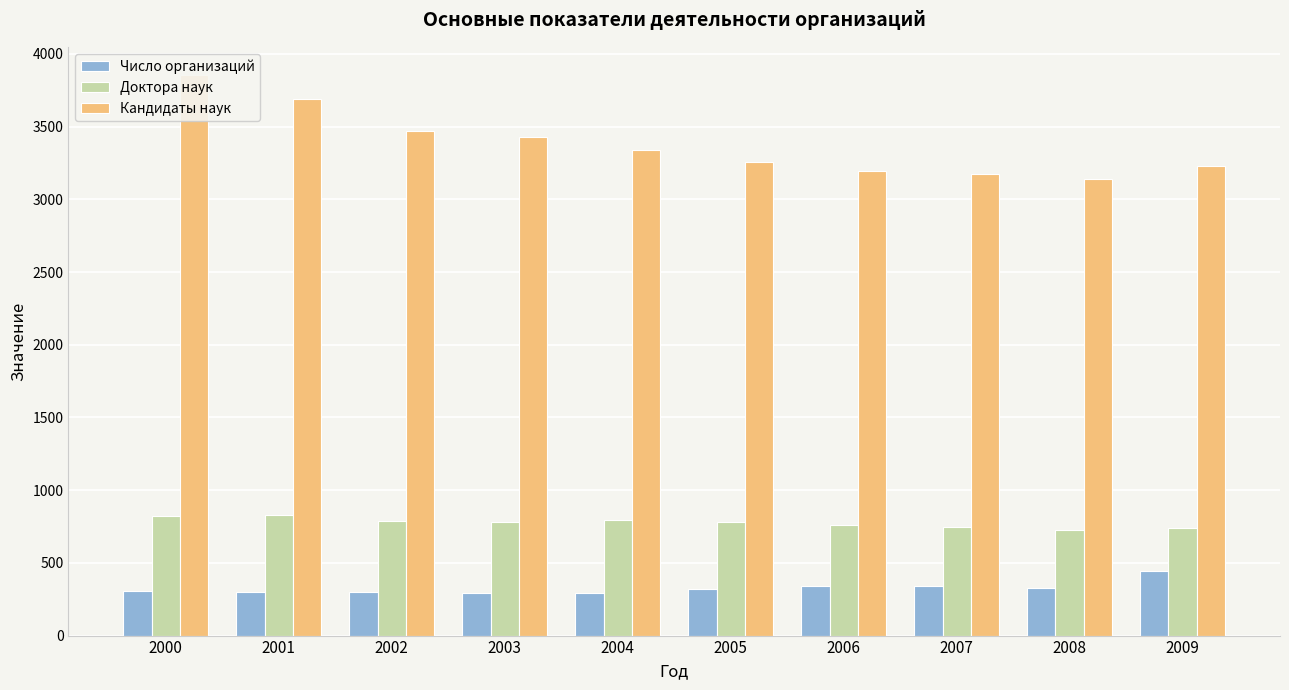

At which label does Доктора наук first exceed 783?

2000